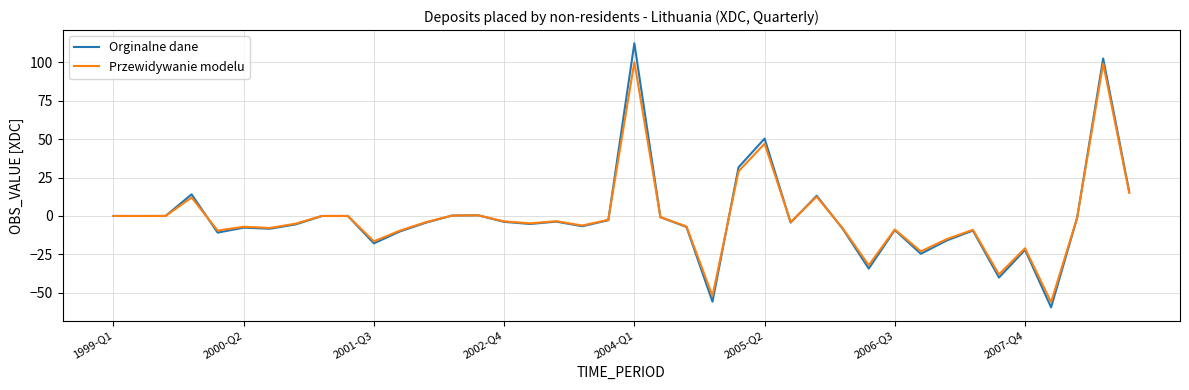

True or false: Orginalne dane has more than 0 points higher than both neighbors.

True